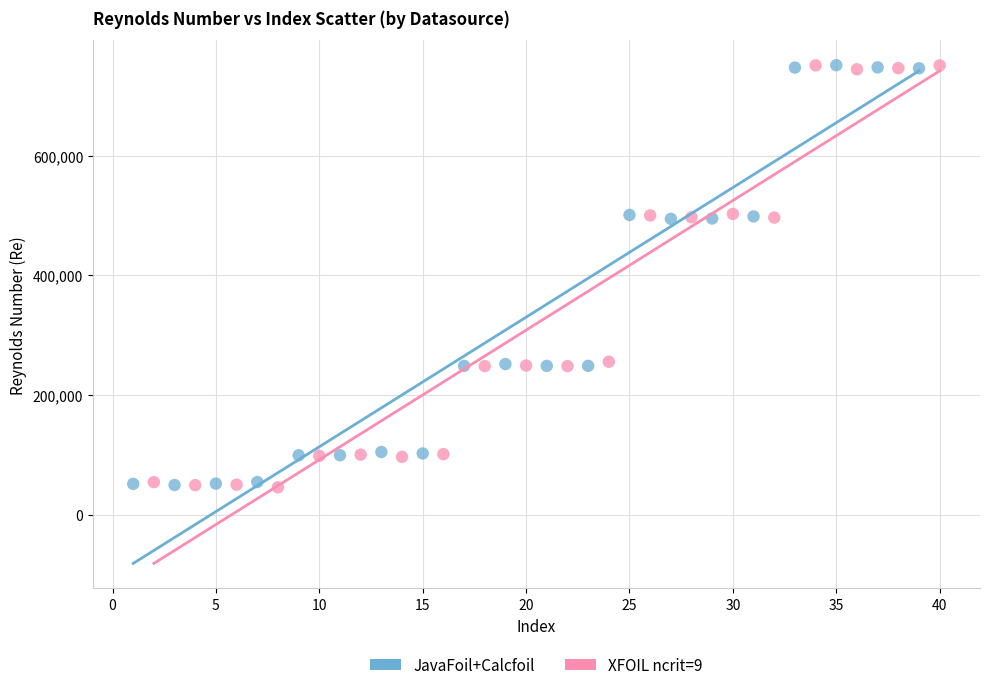

Which series has the widest spread of Y values?

XFOIL ncrit=9